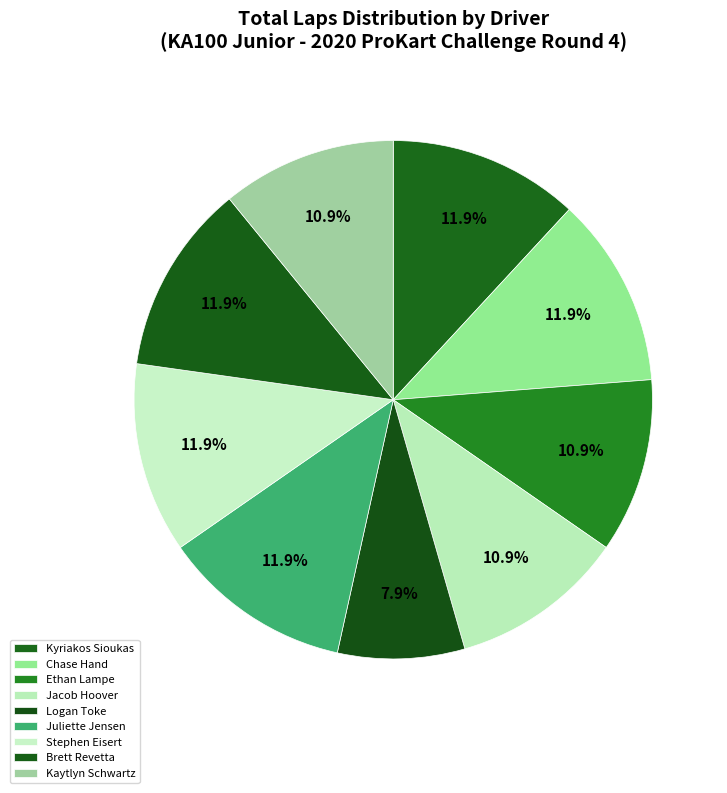

Which category has the biggest portion of the pie?

Kyriakos Sioukas